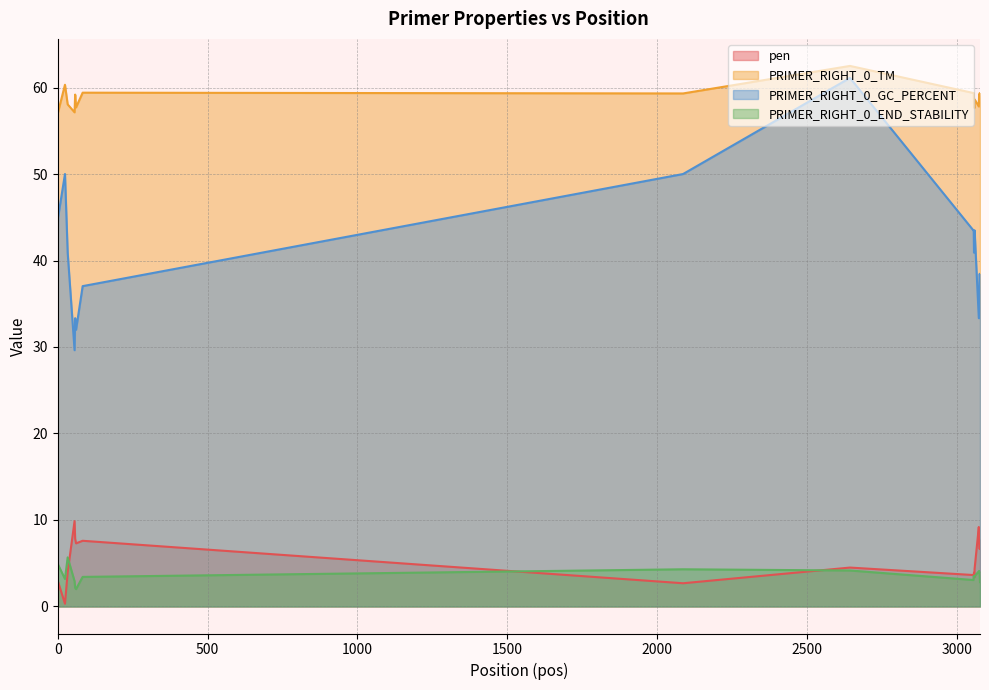

At which category does PRIMER_RIGHT_0_TM reach its first local peak?

24